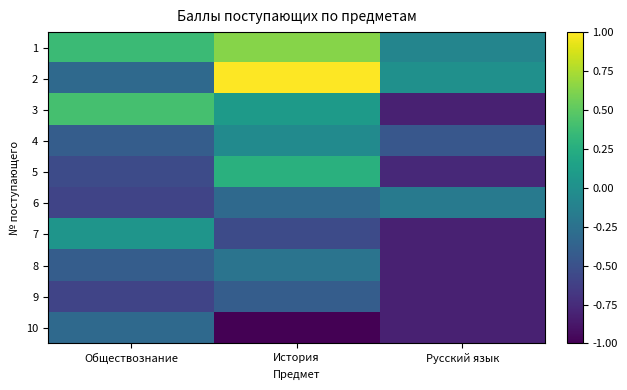

How many distinct data groups are displayed?

10